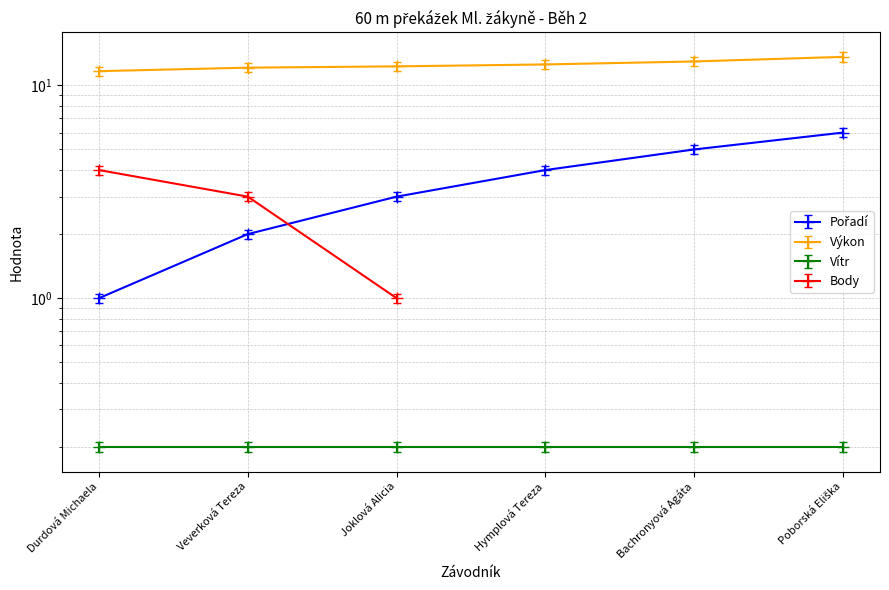

What is the total value across all series at Poborská Eliška?

19.6